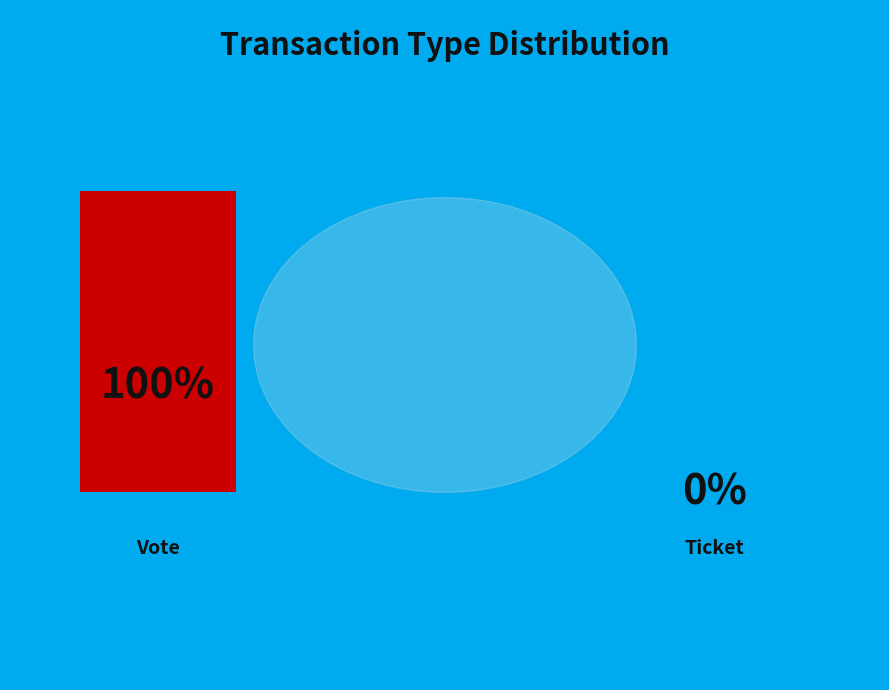

True or false: Ticket (io_index=0) accounts for 1% of the total.

False